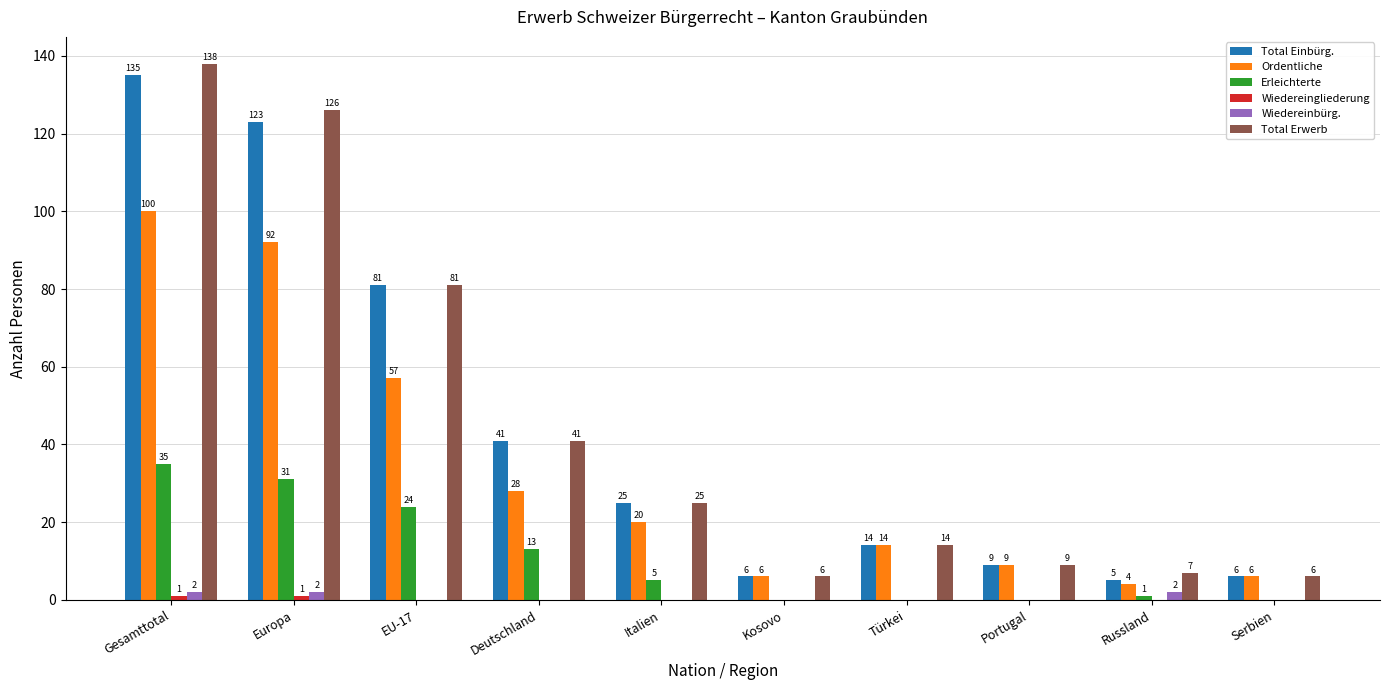

At which category is the sum across all series the highest?

Gesamttotal